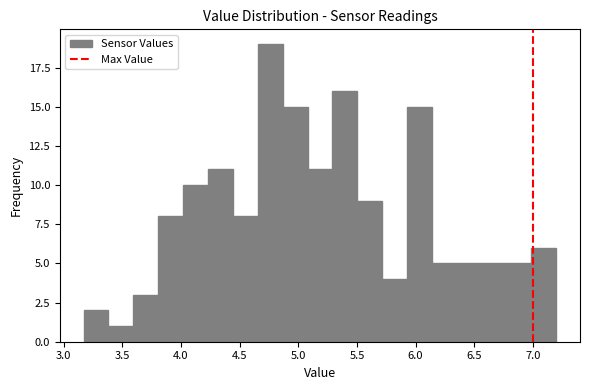

Over which range of the x-axis is the bar tallest?

4.65 to 4.85